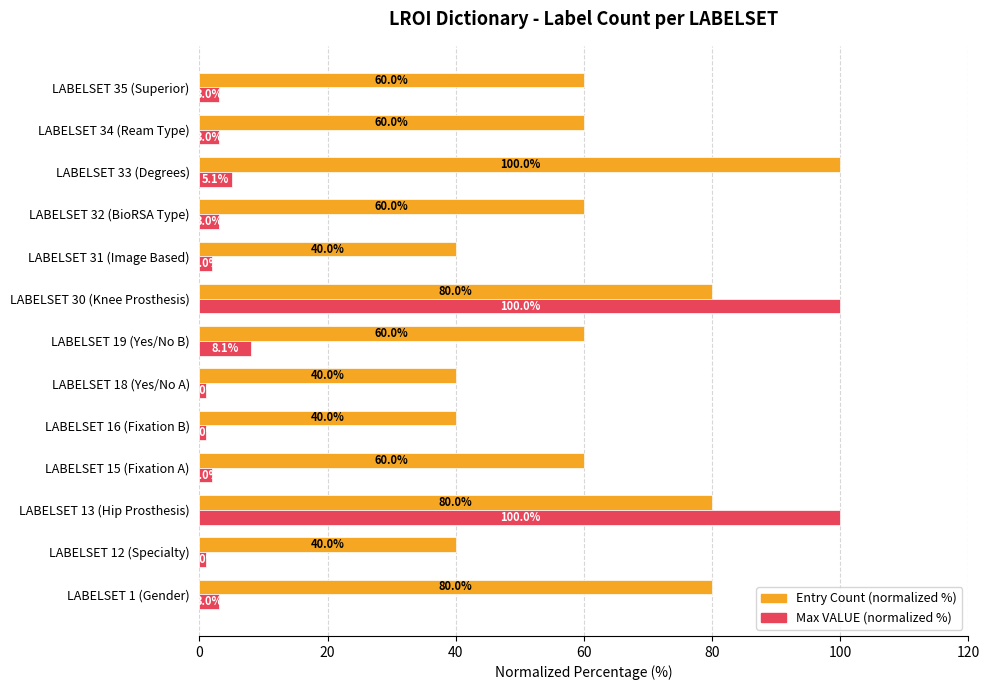

Rank the series by their average value, from lowest to highest.

Max VALUE (normalized %), Entry Count (normalized %)